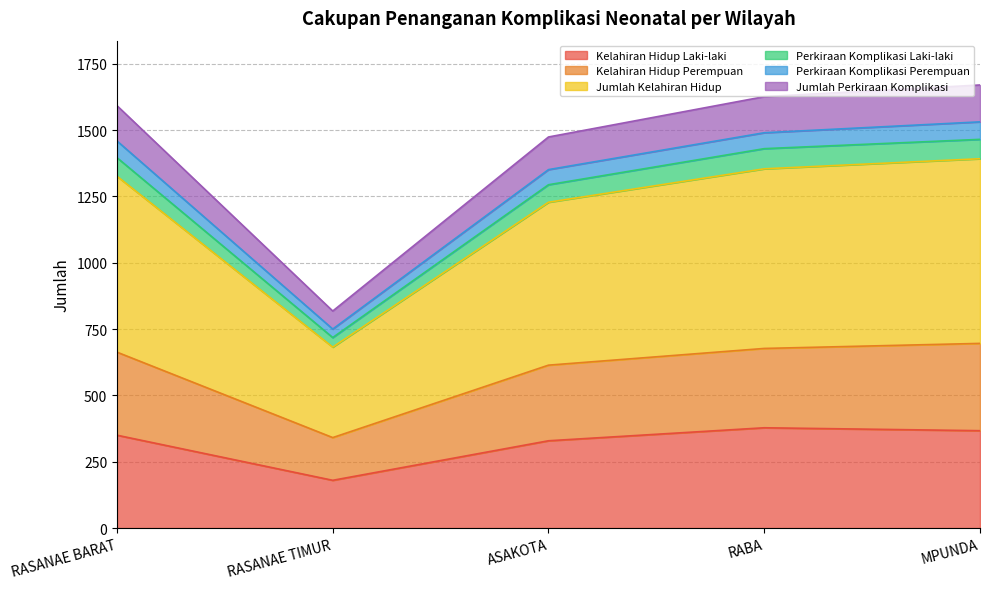

What is the total value across all series at RABA?

1626